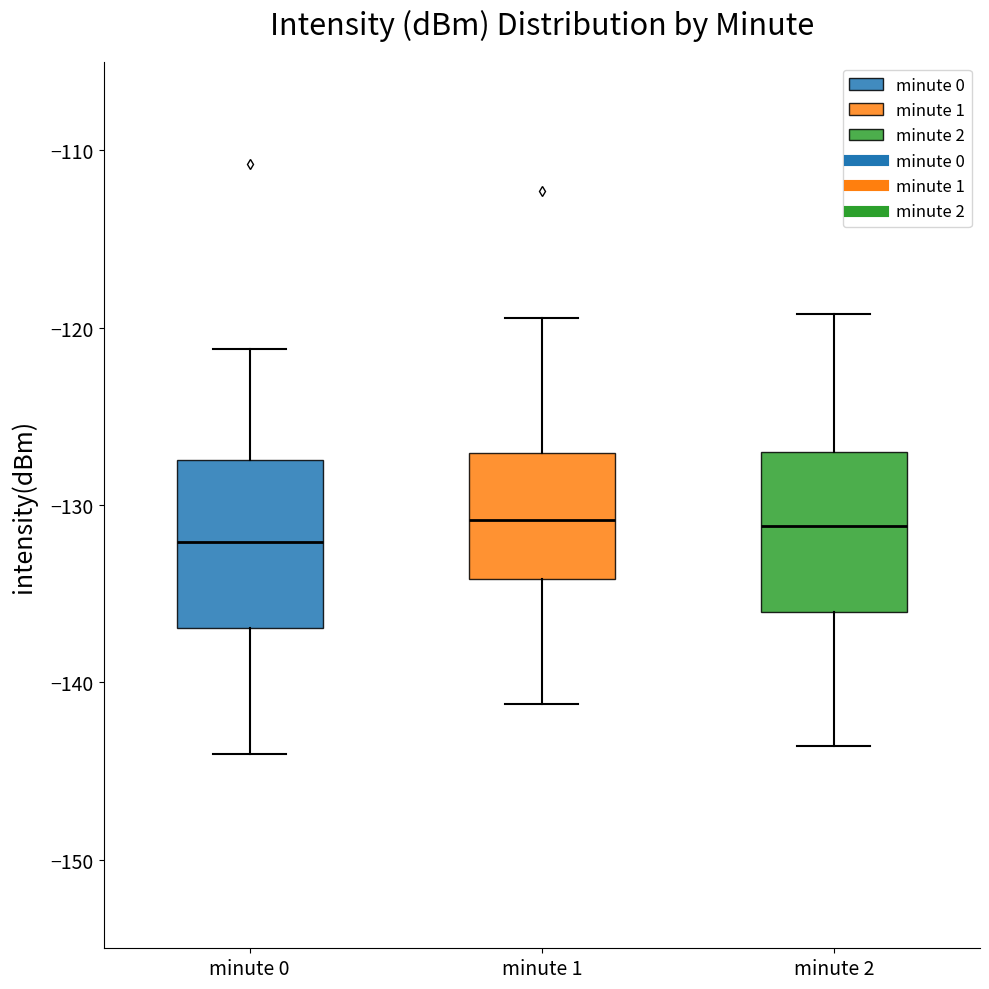

Reading left to right, read every box against the y-axis: the position of its median line, the range the box covers, and the ends of its whiskers. The values are not printed on the chart, so give them approximately, as read against the axis.

minute 0: median -132, box -137 to -127, whiskers -144 to -121
minute 1: median -131, box -134 to -127, whiskers -141 to -119
minute 2: median -131, box -136 to -127, whiskers -144 to -119